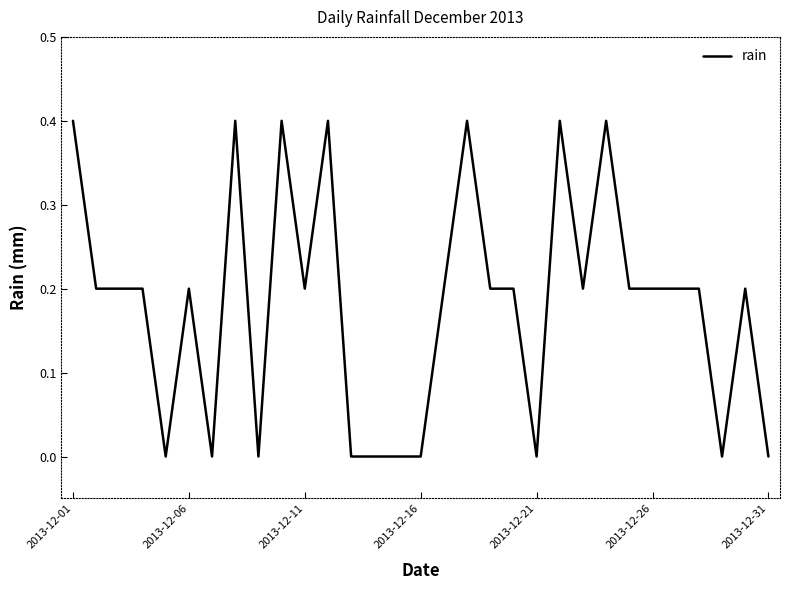

What is the greatest value displayed?

0.4